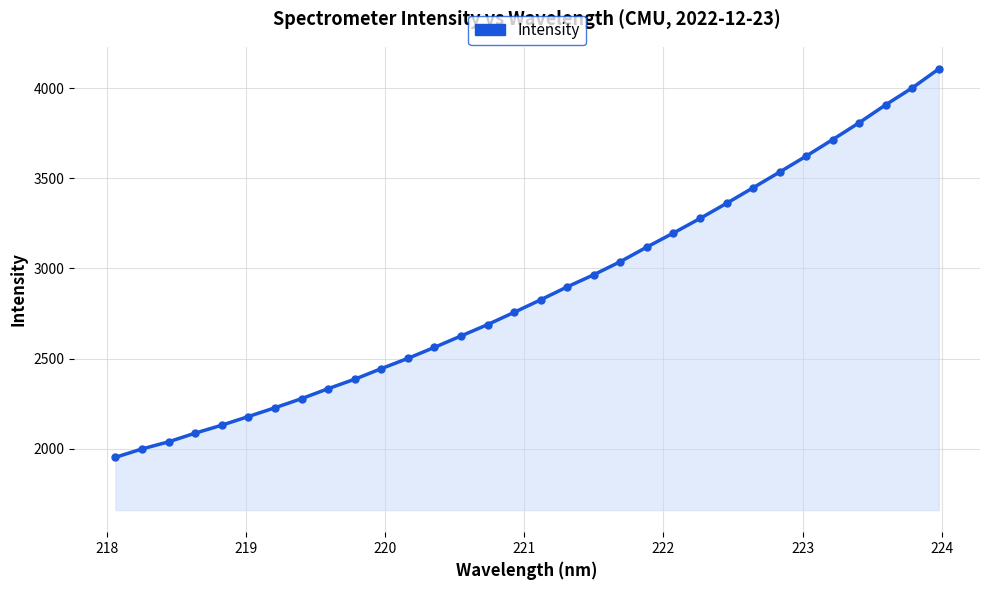

What is the value of the 6th point from the left?

2179.4